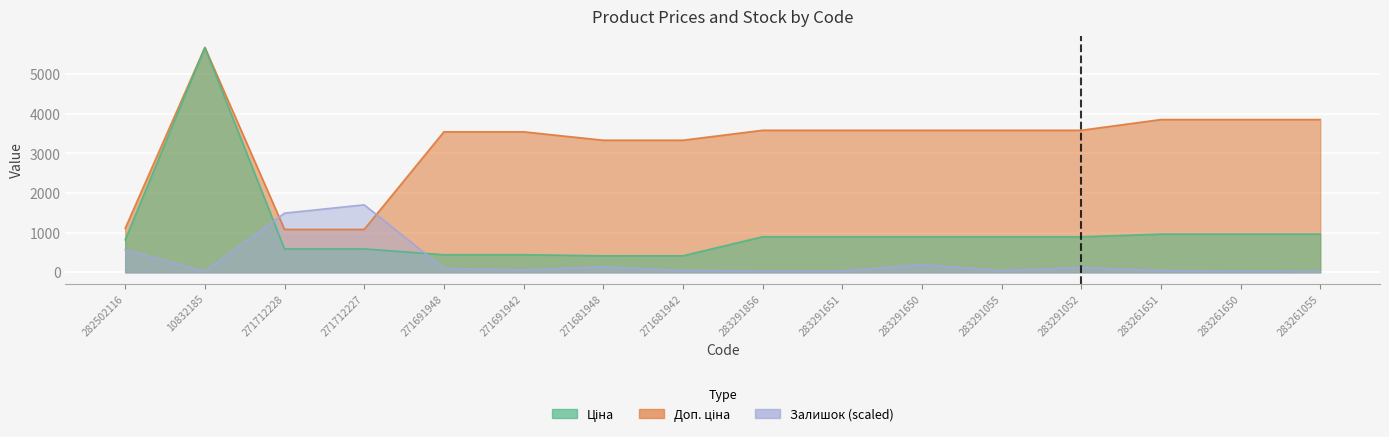

How many data points in Ціна are above 895?

9